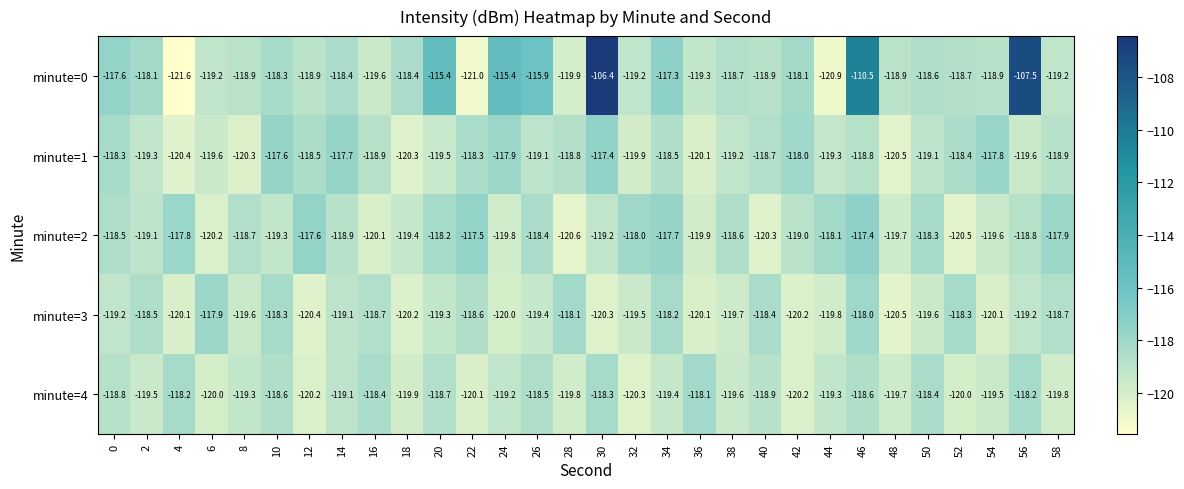

Is it true that minute=1 equals -153.7 at 30?

False